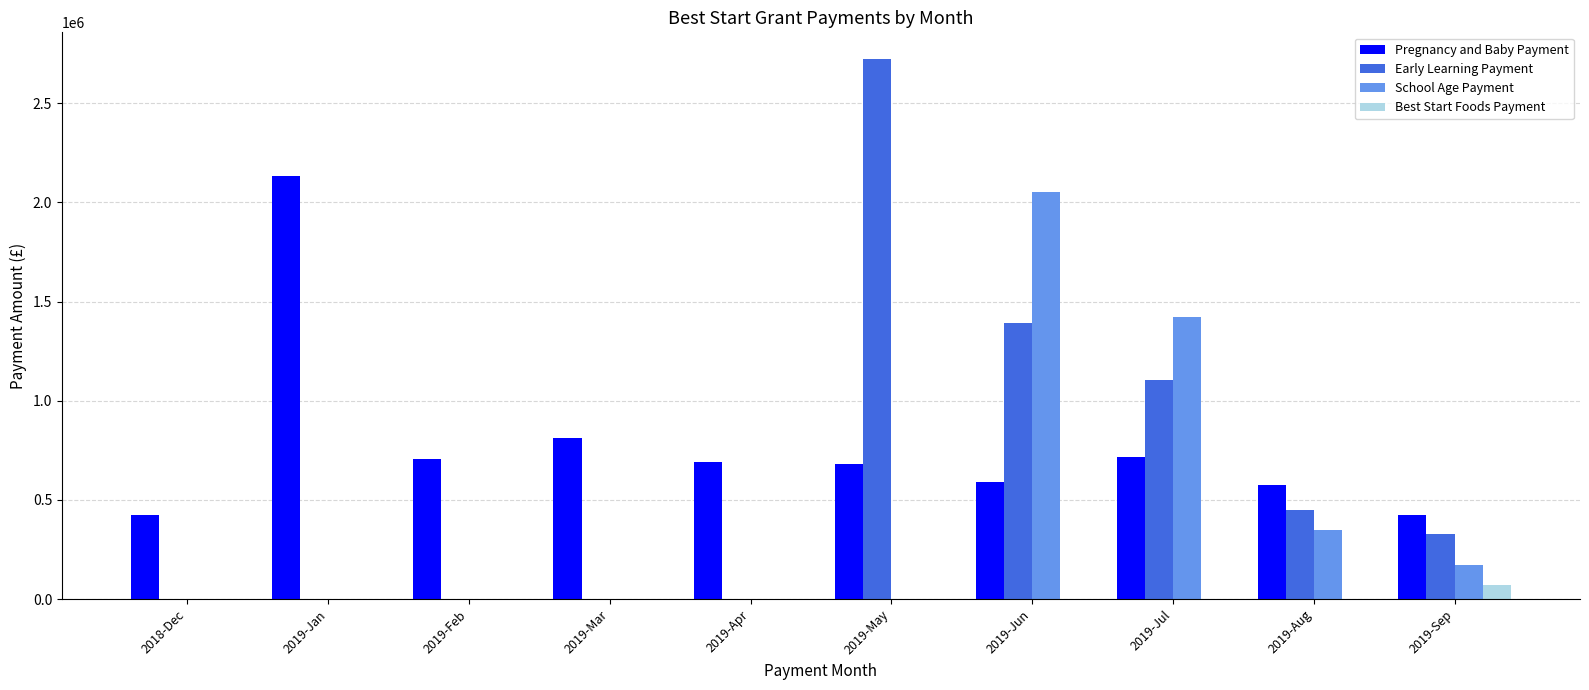

Which category has the highest value in the Pregnancy and Baby Payment series?

2019-Jan